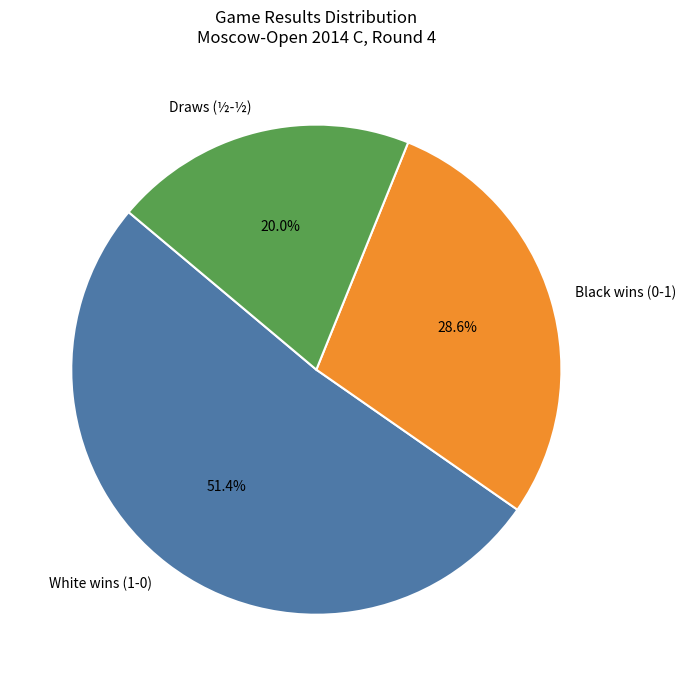

Is the sum of Draws (½-½) and White wins (1-0) greater than half?

Yes